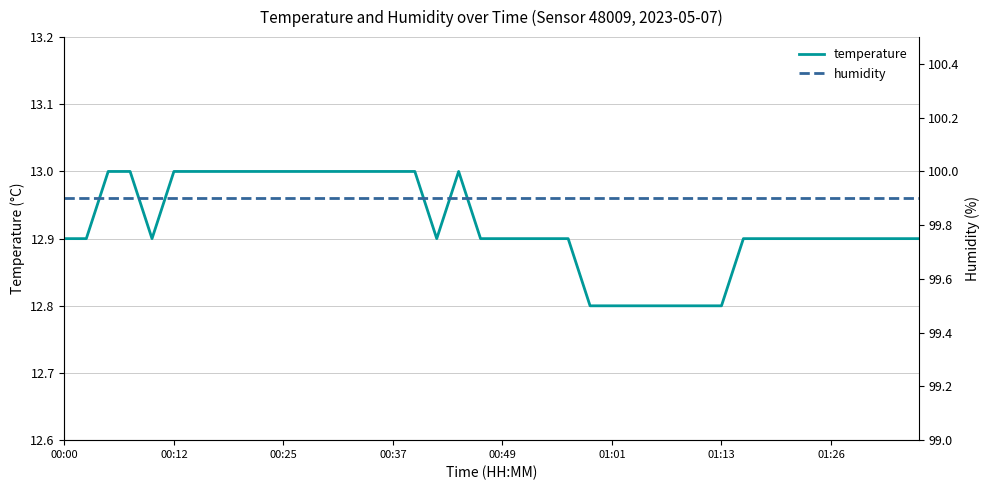

The value of humidity at 27 is 171.9. True or false?

False